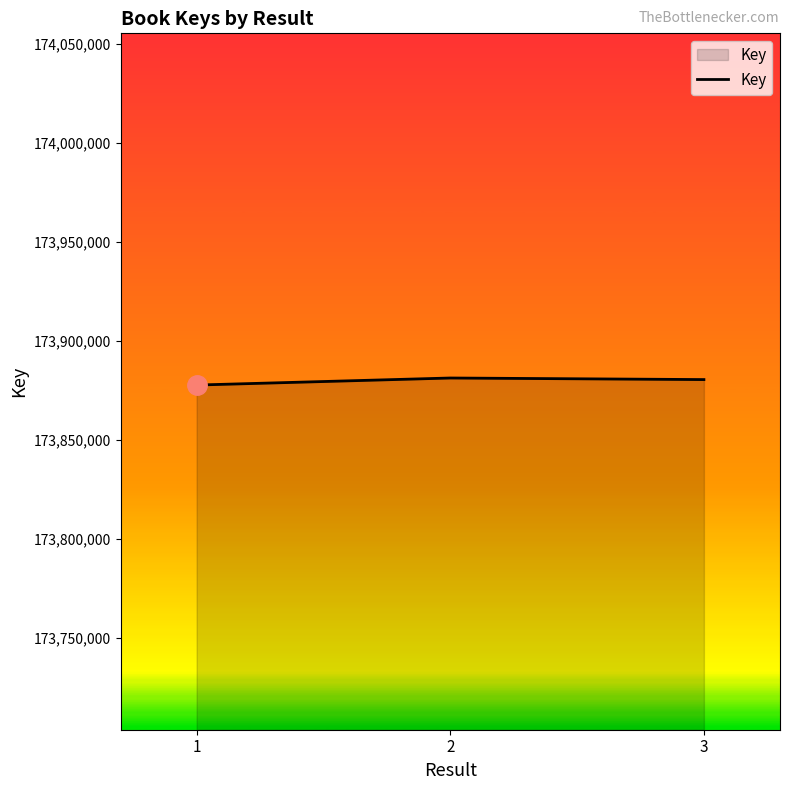

What is the minimum value shown in the chart?

173877717